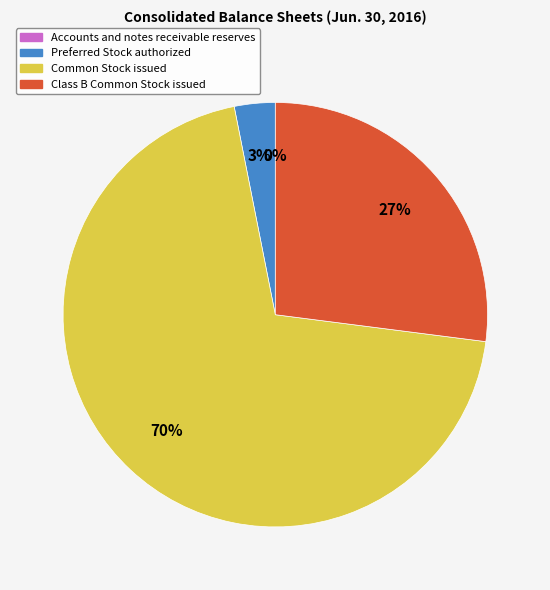

Which category has the biggest portion of the pie?

Common Stock issued